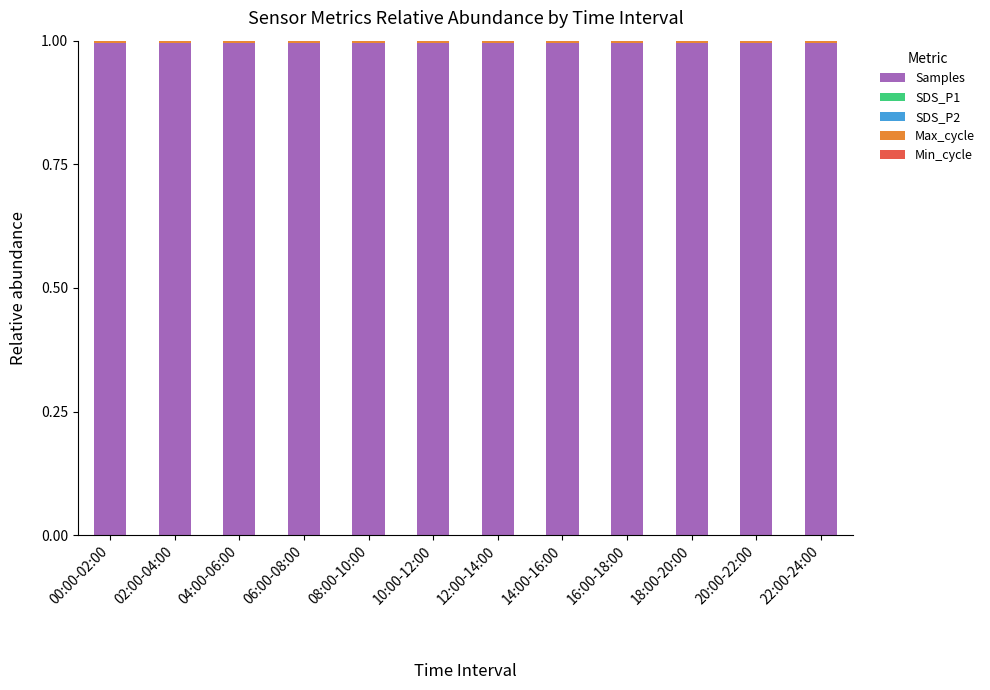

Is it true that Samples equals 1.0 at 12:00-14:00?

True